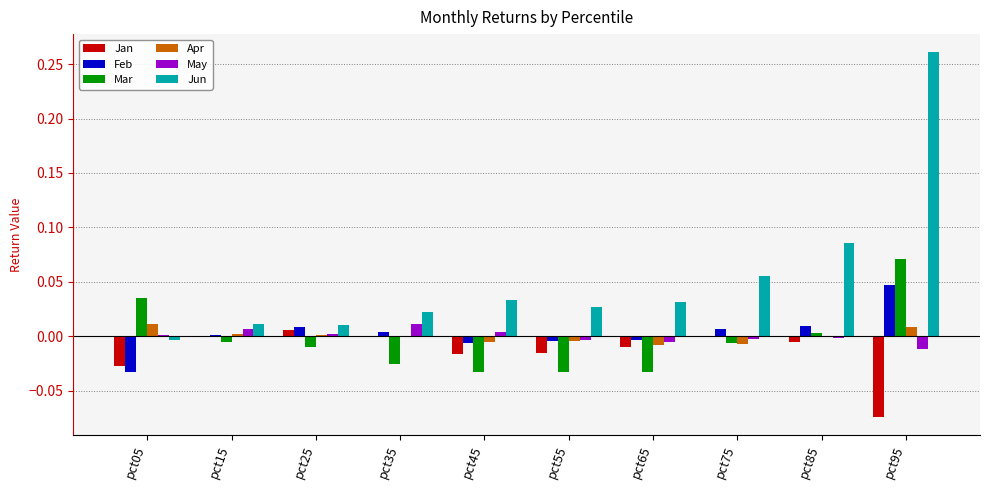

The Jan series shows -0.0 at pct55. True or false?

True